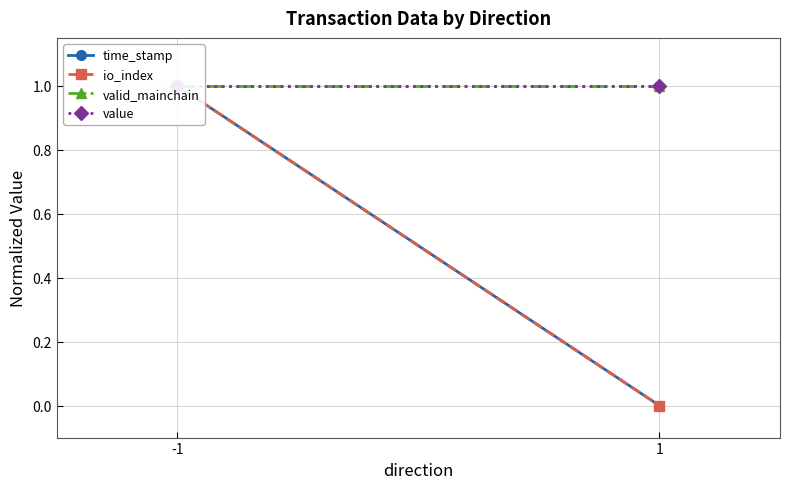

The value series shows 1 at -1. True or false?

True